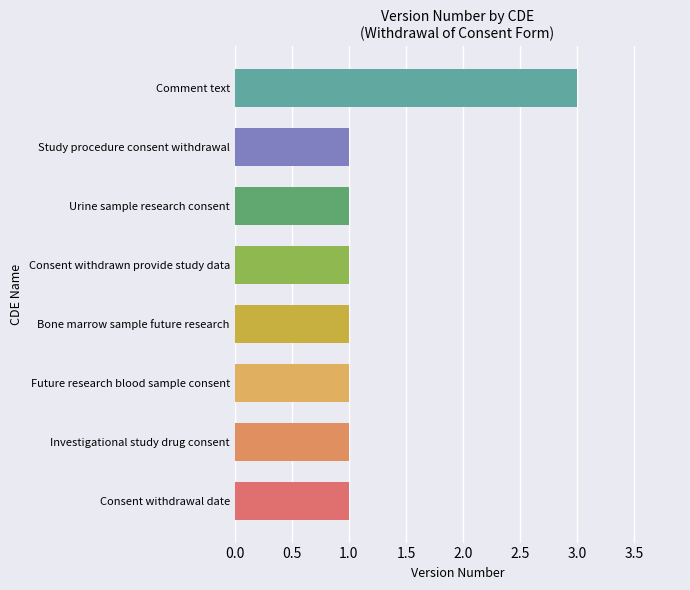

What is the average value?

1